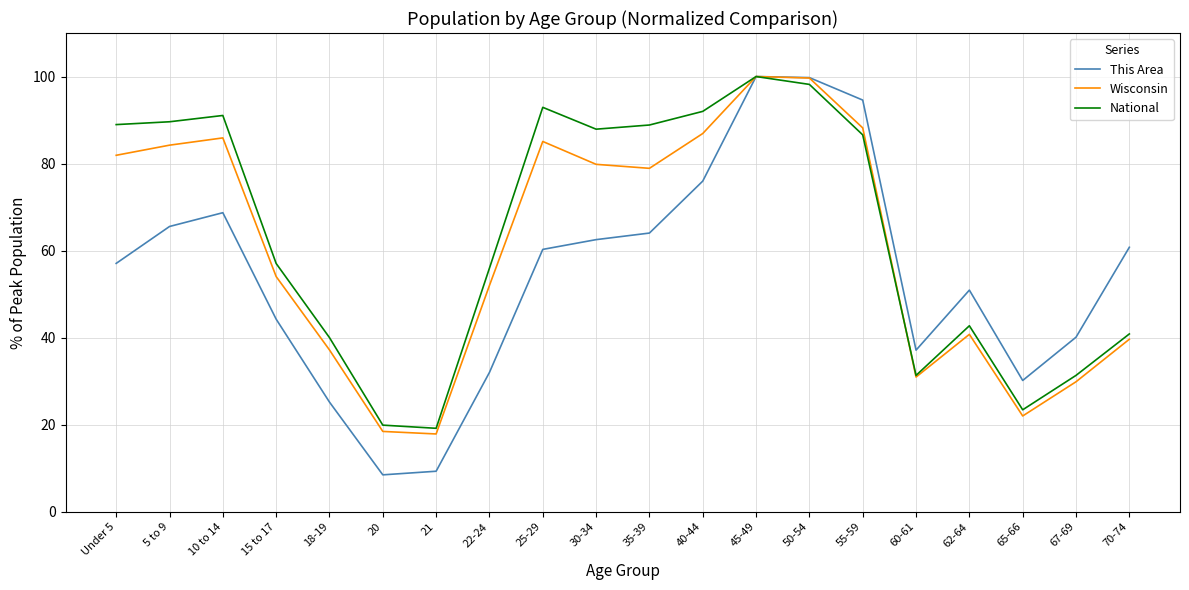

True or false: National has a value of 31.3 at 67-69.

True